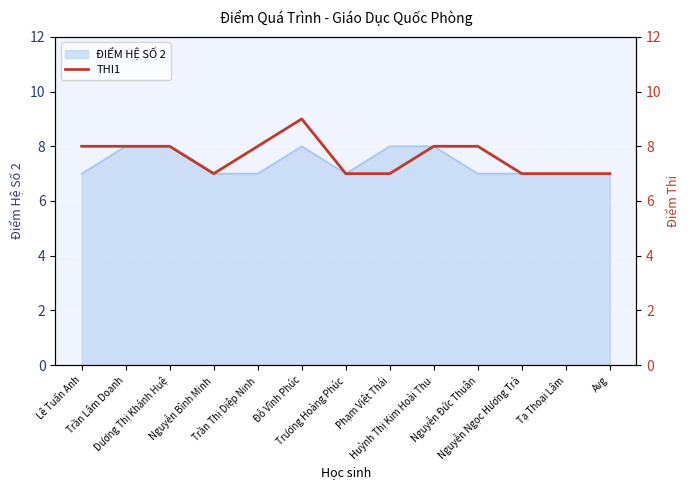

The value at Trương Hoàng Phúc is 10. True or false?

False